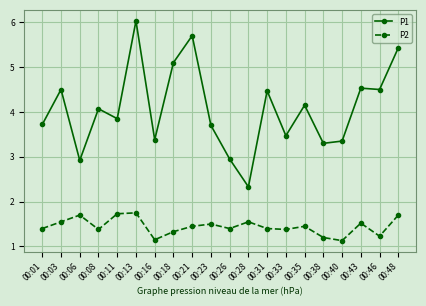

At which category is the sum across all series the highest?

00:13